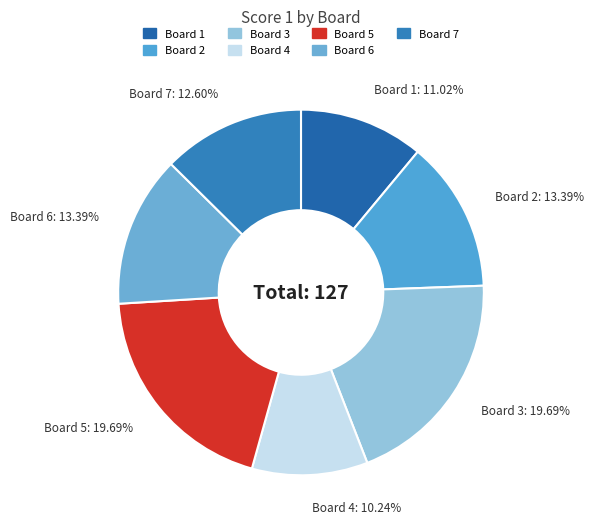

What is the ratio of the value at Board 3 to the value at Board 1?

1.8